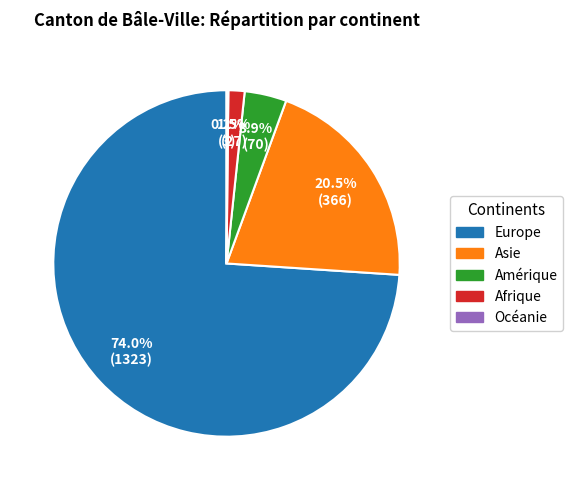

What is the largest slice in the pie chart?

Europe